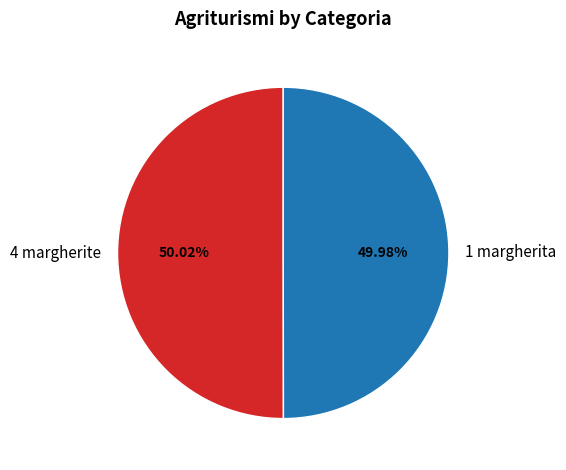

How many segments does this pie chart have?

2